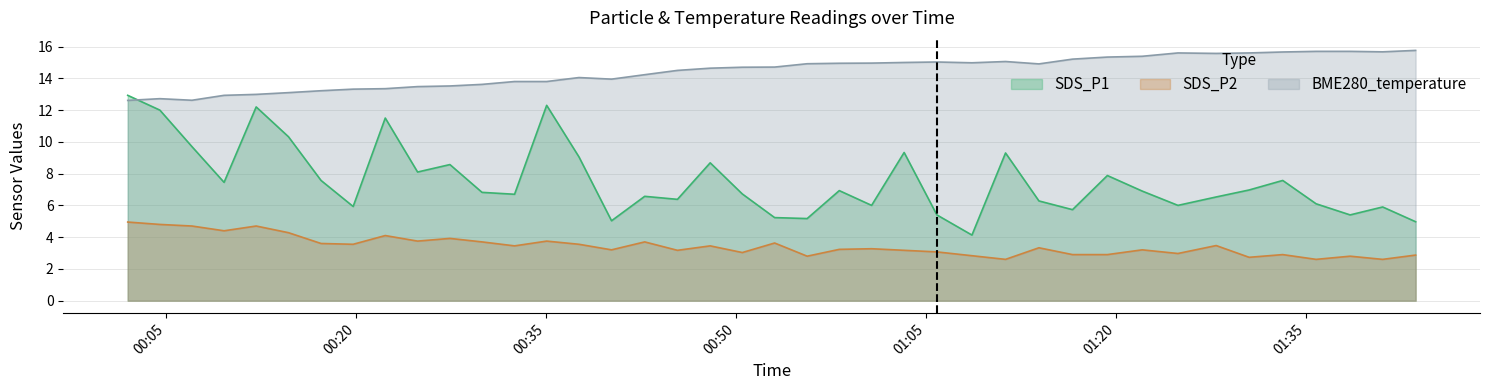

List the series in order of their overall mean, highest first.

BME280_temperature, SDS_P1, SDS_P2